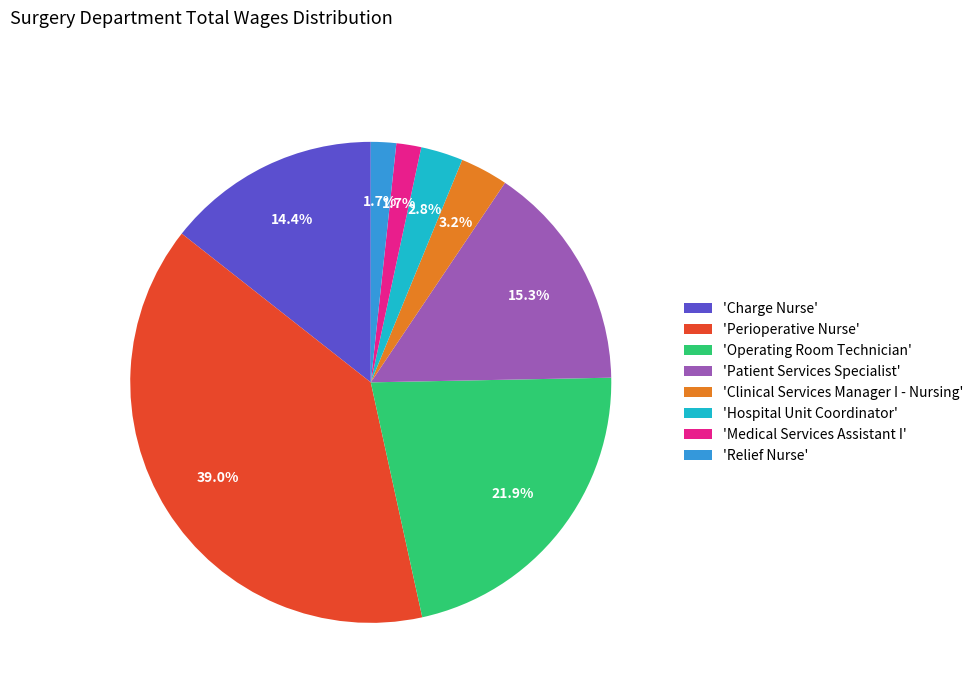

Count the number of slices in the pie.

8